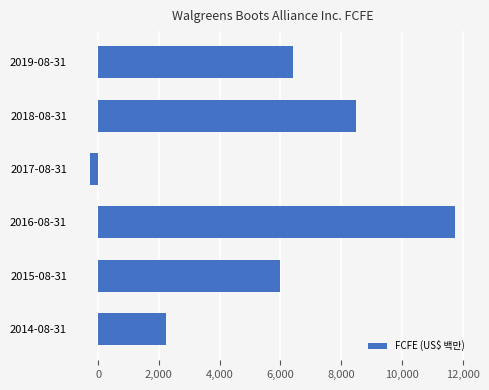

What is the change in value from 2019-08-31 to 2015-08-31?

-400